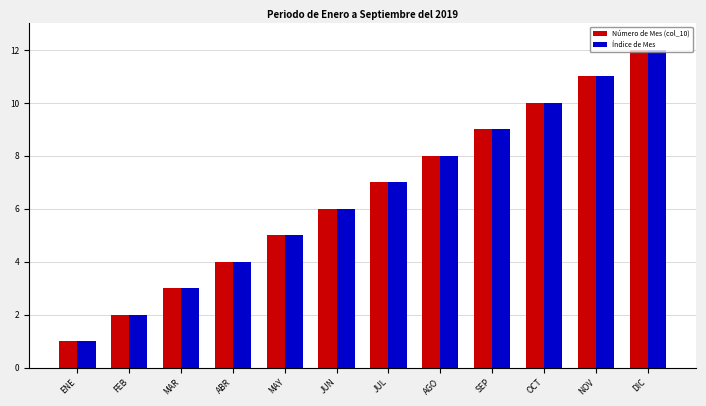

At which category does the chart reach its peak across all series?

DIC